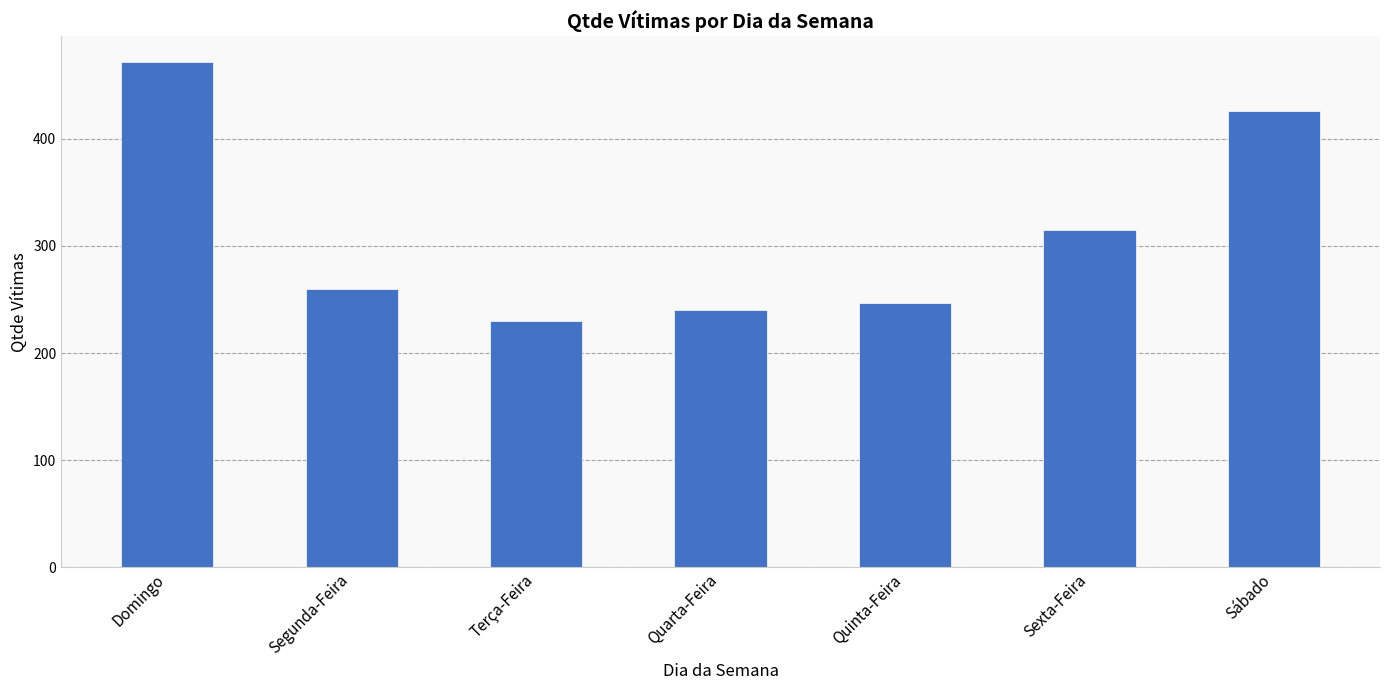

What is the sum of all values?

2190